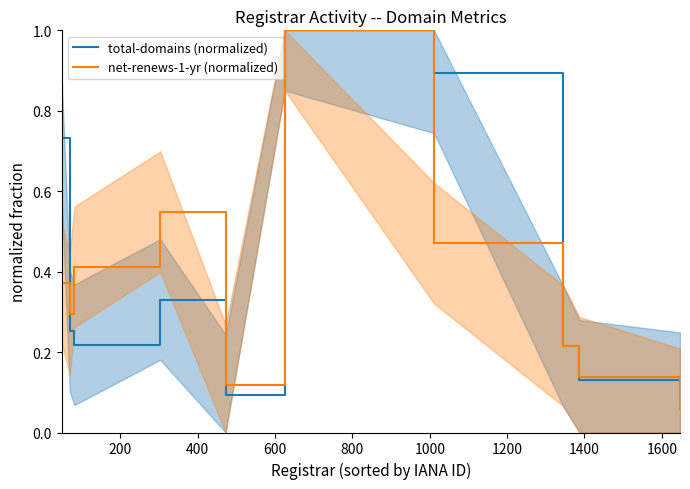

True or false: net-renews-1-yr (normalized) and total-domains (normalized) intersect in this chart.

True